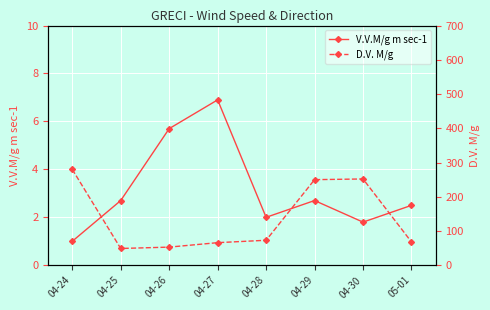

What is the minimum value for V.V.M/g m sec-1?

1.0